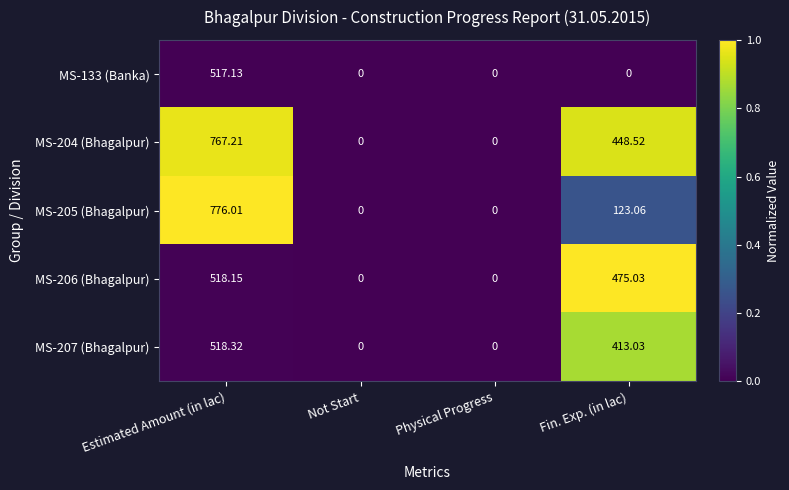

Which category has the highest value in the MS-205 (Bhagalpur) series?

Estimated Amount (in lac)